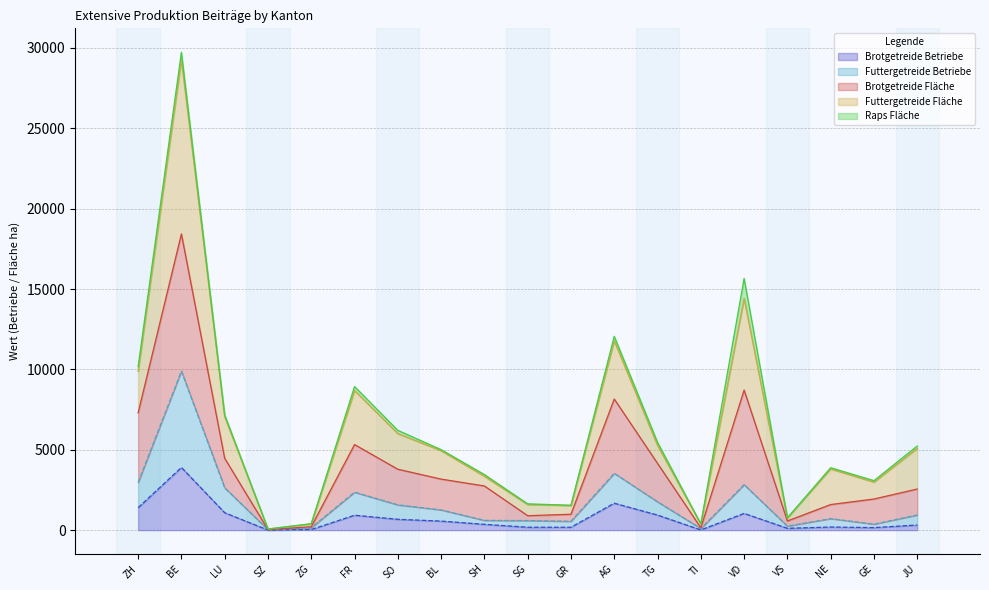

True or false: Futtergetreide Betriebe and Futtergetreide Fläche intersect in this chart.

False